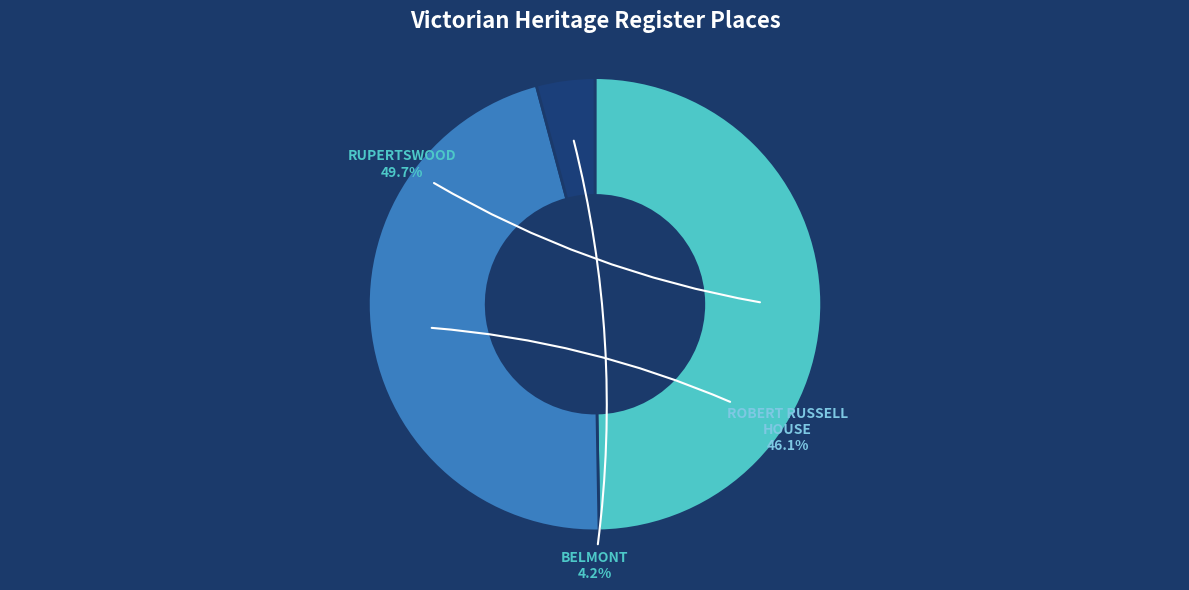

Which slice is the smallest?

BELMONT